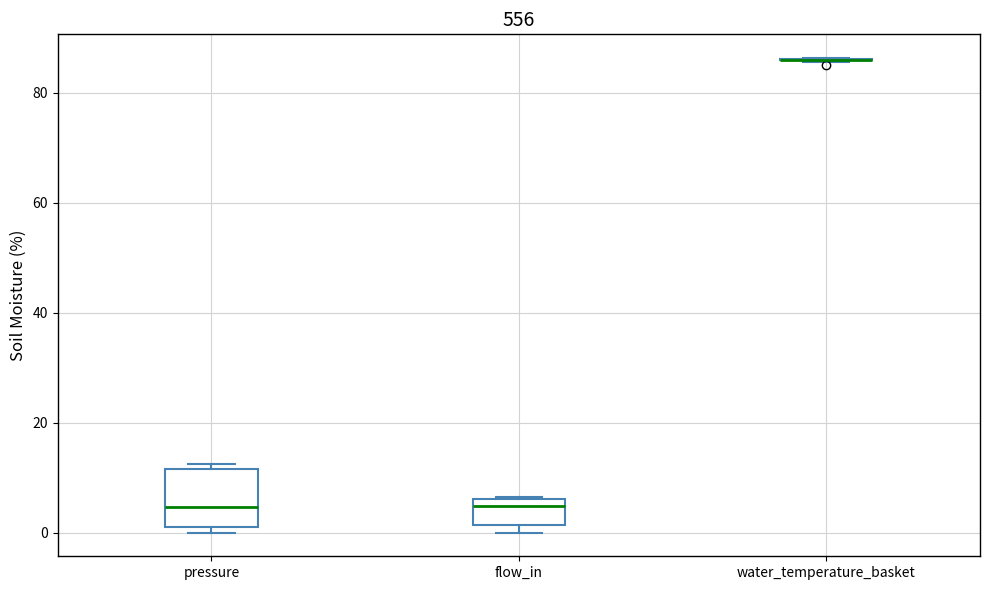

Reading left to right, transcribe this box plot: for each box, give where its median line is, the range the box spans, and where its two whiskers end, as read against the y-axis. The values are not printed on the chart, so give them approximately, as read against the axis.

pressure: median 4, box 0 to 12, whiskers 0 (just below the box's lower edge) to 12 (just above the box's upper edge)
flow_in: median 4, box 2 to 6, whiskers 0 to 6
water_temperature_basket: box collapsed to a line at 86, whiskers 86 to 86